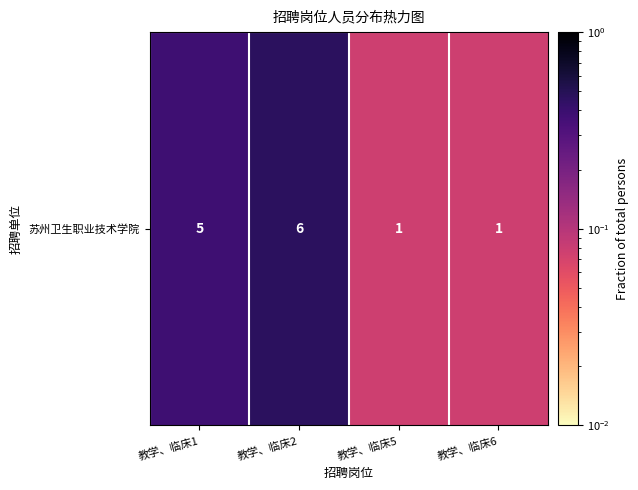

What is the greatest value displayed?

0.5